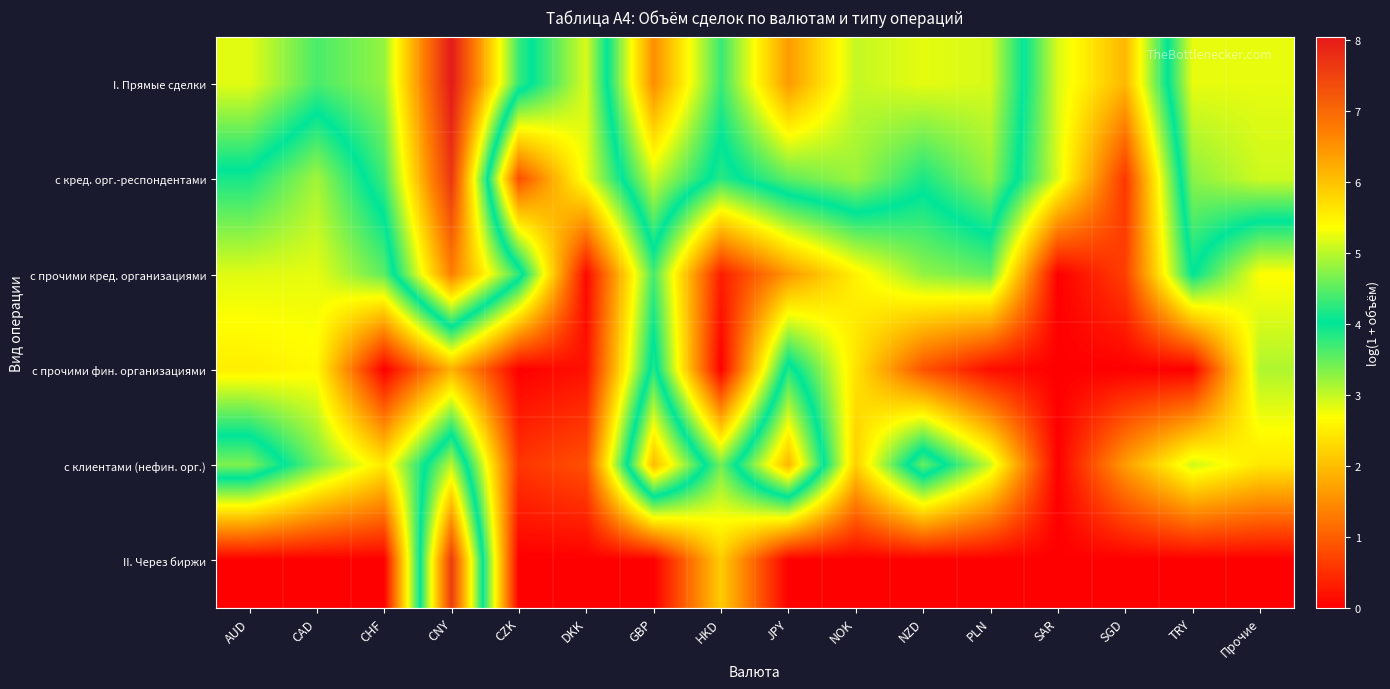

Reading left to right, list all the values displayed in this chart.

I. Прямые сделки: AUD=5.2	CAD=4.4	CHF=4.8	CNY=8.0	CZK=4.3	DKK=2.9	GBP=6.6	HKD=4.3	JPY=6.4	NOK=5.0	NZD=5.2	PLN=5.1	SAR=2.9	SGD=1.9	TRY=5.2	Прочие=5.2
с кред. орг.-респондентами: AUD=3.9	CAD=3.2	CHF=4.3	CNY=7.7	CZK=0.8	DKK=2.8	GBP=5.1	HKD=3.8	JPY=4.5	NOK=4.8	NZD=4.2	PLN=4.8	SAR=2.9	SGD=0.6	TRY=4.7	Прочие=5.1
с прочими кред. организациями: AUD=2.8	CAD=2.8	CHF=3.5	CNY=6.7	CZK=4.3	DKK=0.1	GBP=3.7	HKD=0.3	JPY=1.6	NOK=2.5	NZD=3.3	PLN=3.5	SAR=0.0	SGD=0.7	TRY=4.0	Прочие=2.7
с прочими фин. организациями: AUD=2.5	CAD=2.6	CHF=0.0	CNY=1.9	CZK=0.0	DKK=0.2	GBP=4.2	HKD=0.0	JPY=4.2	NOK=2.4	NZD=0.9	PLN=0.1	SAR=0.0	SGD=0.0	TRY=0.0	Прочие=3.1
с клиентами (нефин. орг.): AUD=4.7	CAD=3.4	CHF=2.5	CNY=5.0	CZK=0.6	DKK=0.9	GBP=6.1	HKD=3.4	JPY=6.1	NOK=2.2	NZD=4.6	PLN=3.0	SAR=0.0	SGD=1.6	TRY=2.9	Прочие=2.4
II. Через биржи: AUD=0.0	CAD=0.0	CHF=0.0	CNY=7.6	CZK=0.0	DKK=0.0	GBP=0.0	HKD=2.2	JPY=0.0	NOK=0.0	NZD=0.0	PLN=0.0	SAR=0.0	SGD=0.0	TRY=0.0	Прочие=0.0